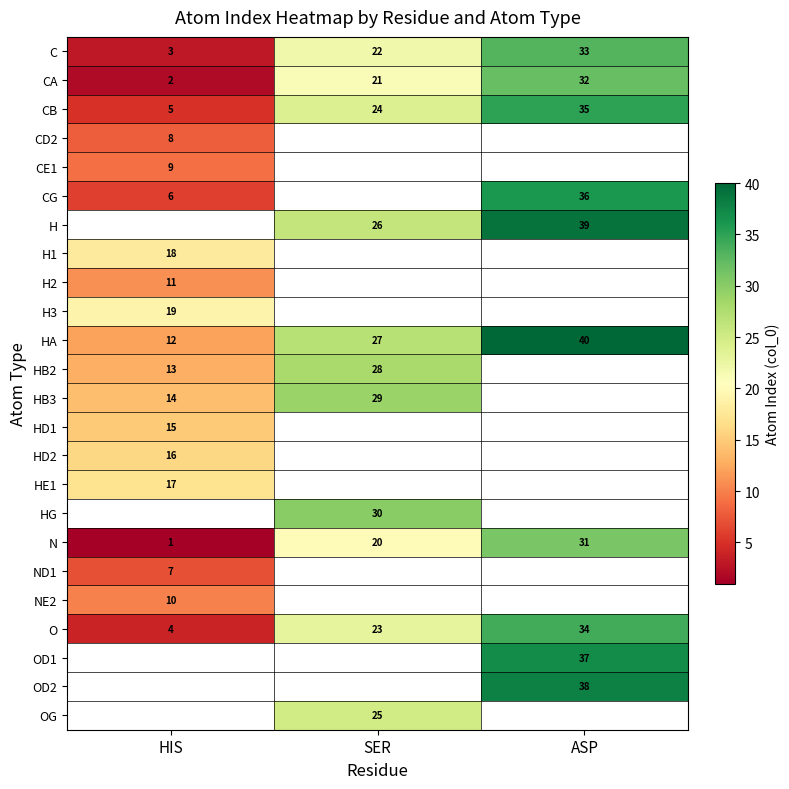

Which label corresponds to the largest value in the chart?

ASP